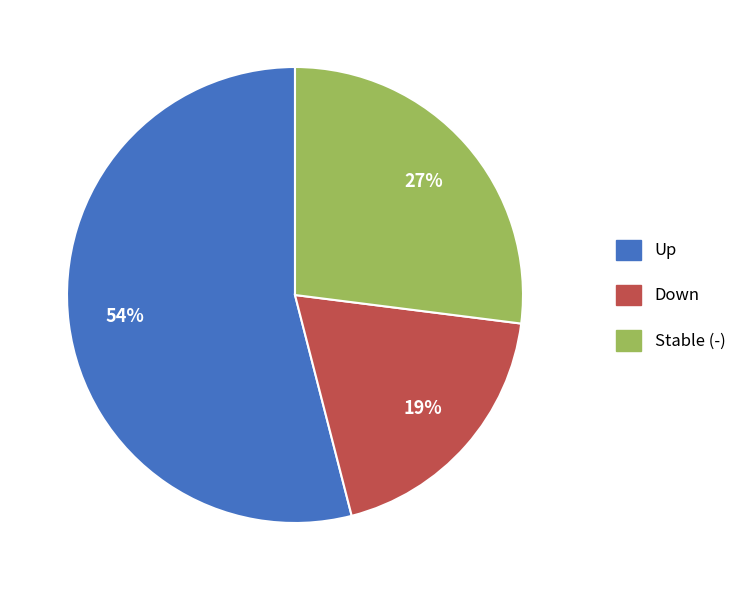

How many segments does this pie chart have?

3